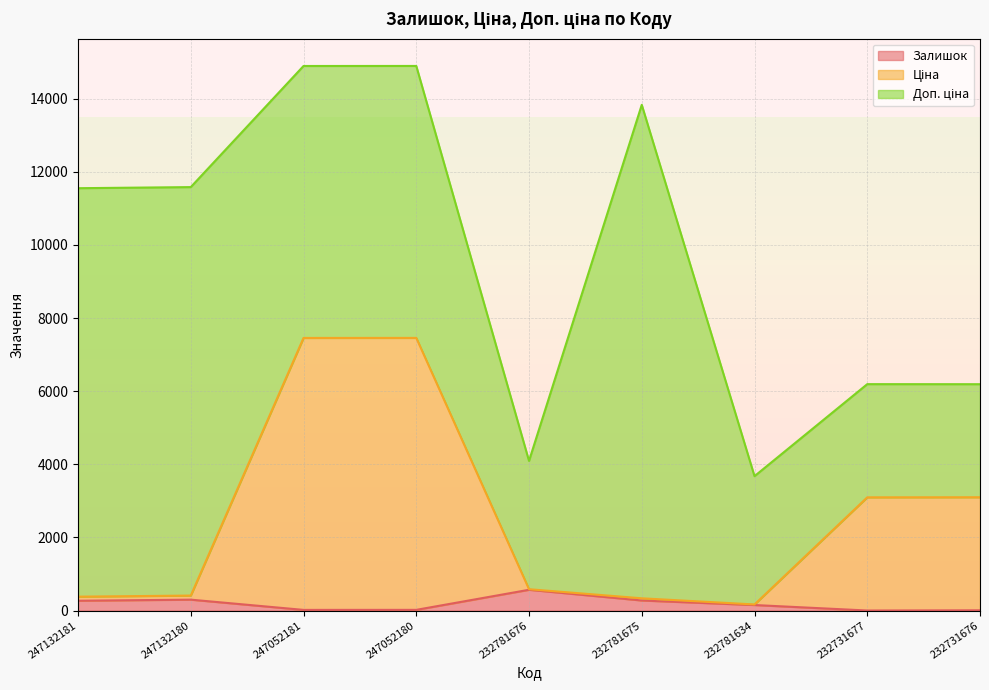

Between 247132180 and 247052181, which series saw the biggest shift?

Ціна